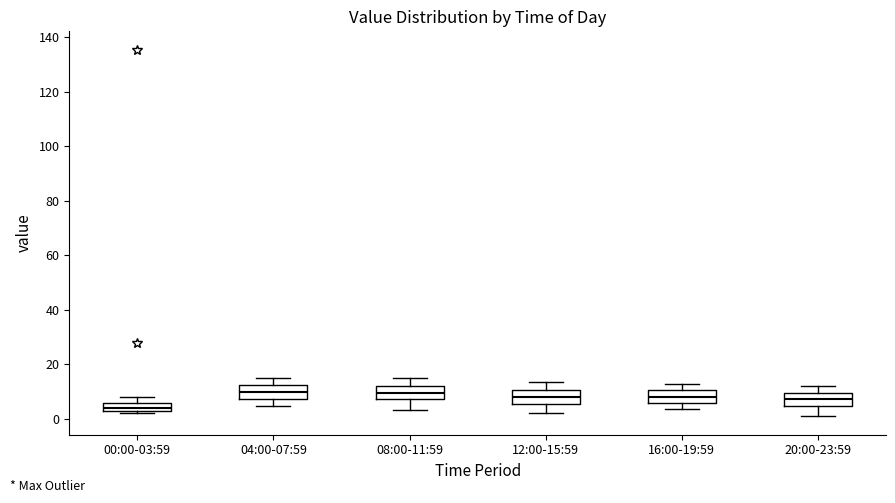

Reading left to right, read every box against the y-axis: the position of its median line, the range the box covers, and the ends of its whiskers. The values are not printed on the chart, so give them approximately, as read against the axis.

00:00-03:59: median 4, box 2 to 6, whiskers 2 (just below the box's lower edge) to 8
04:00-07:59: median 10, box 8 to 12, whiskers 4 to 16
08:00-11:59: median 10, box 8 to 12, whiskers 4 to 14
12:00-15:59: median 8, box 6 to 10, whiskers 2 to 14
16:00-19:59: median 8, box 6 to 10, whiskers 4 to 14
20:00-23:59: median 8, box 4 to 10, whiskers 0 to 12